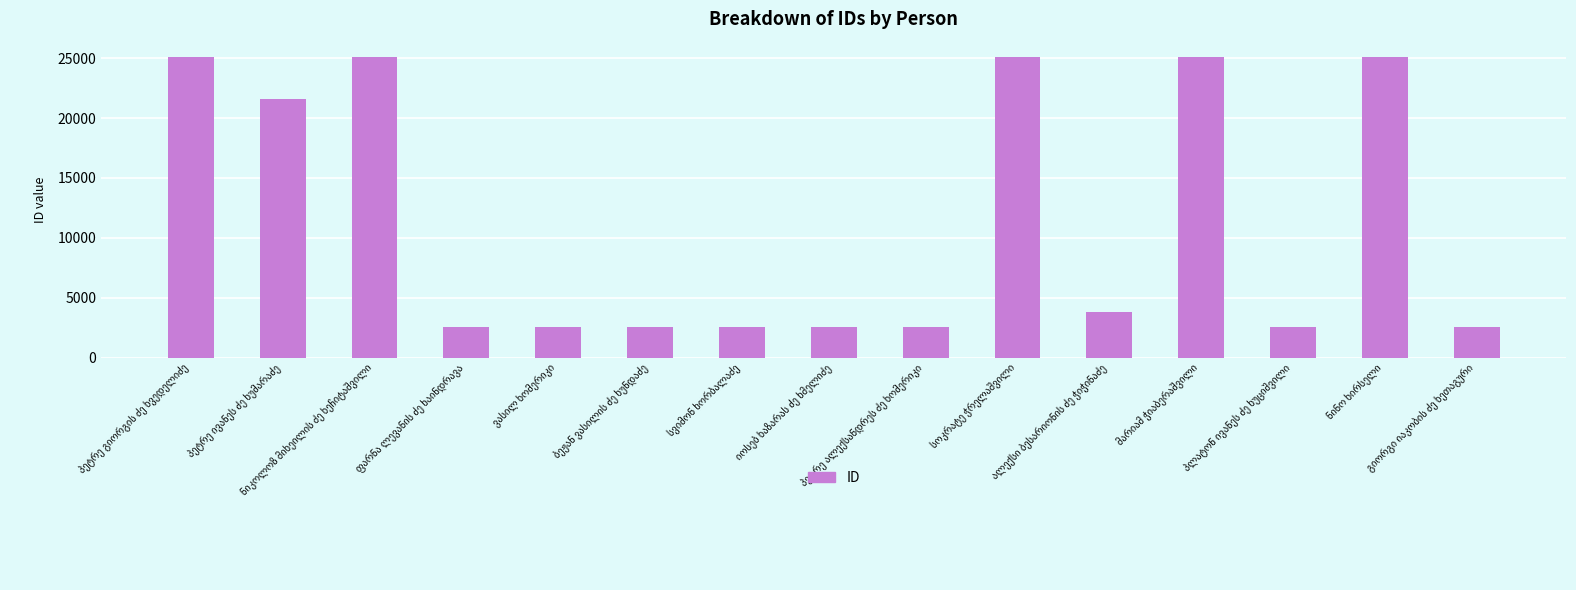

What is the difference between the second highest and minimum values?

22596